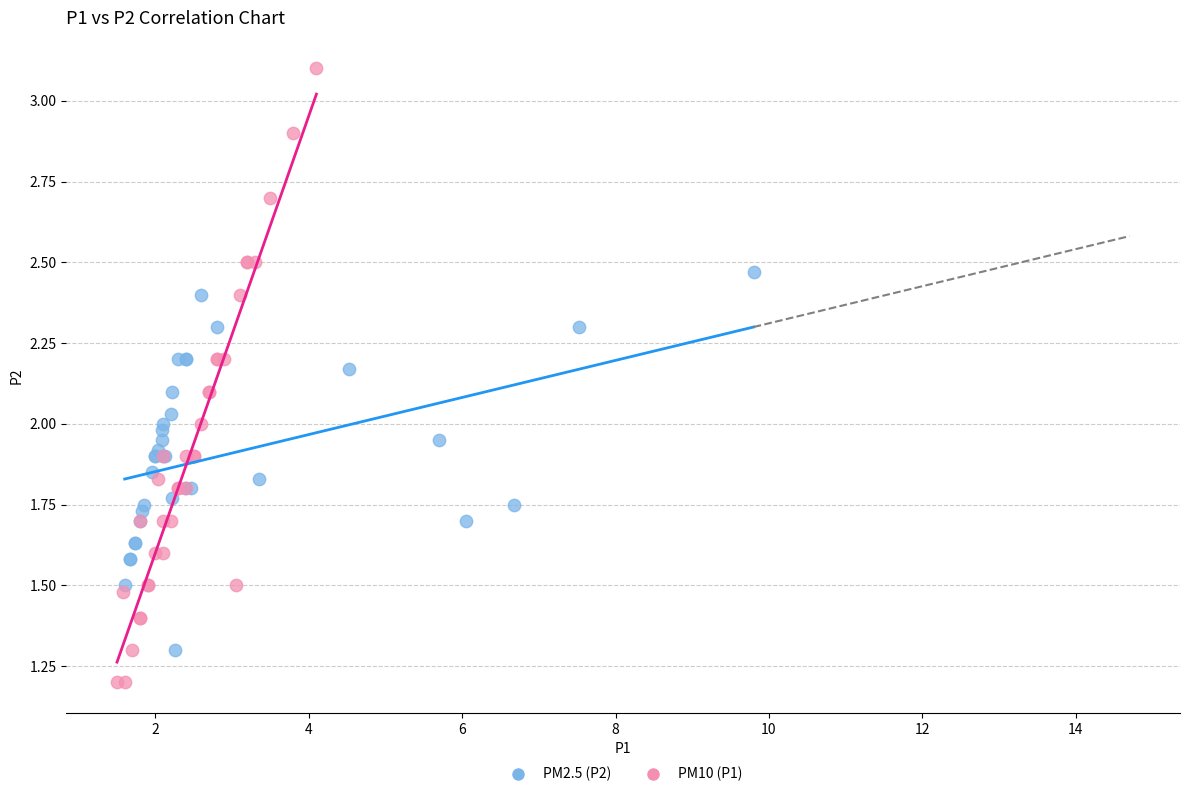

Which series has the widest spread of Y values?

PM10 (P1)